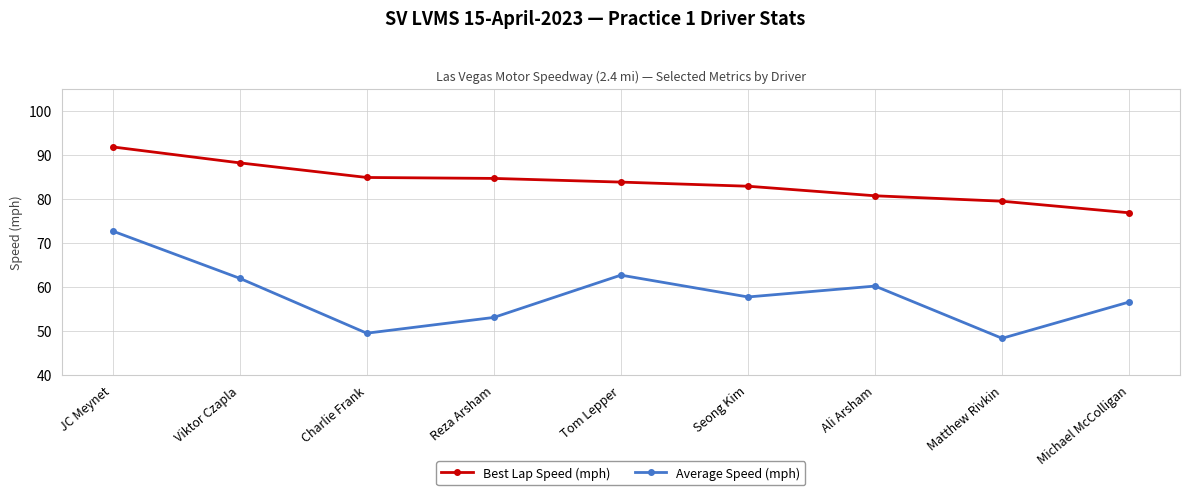

True or false: Average Speed (mph) and Best Lap Speed (mph) cross at least once.

False